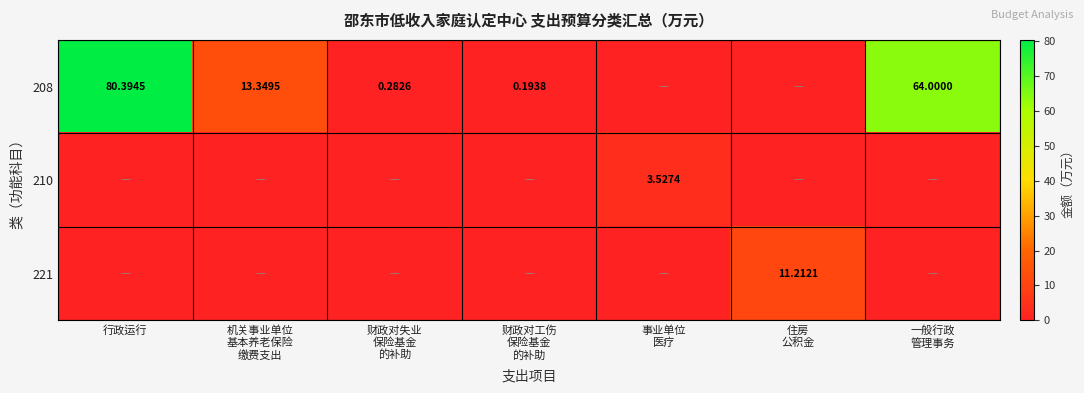

What is the spread (max minus min) of values at 机关事业单位
基本养老保险
缴费支出?

13.3